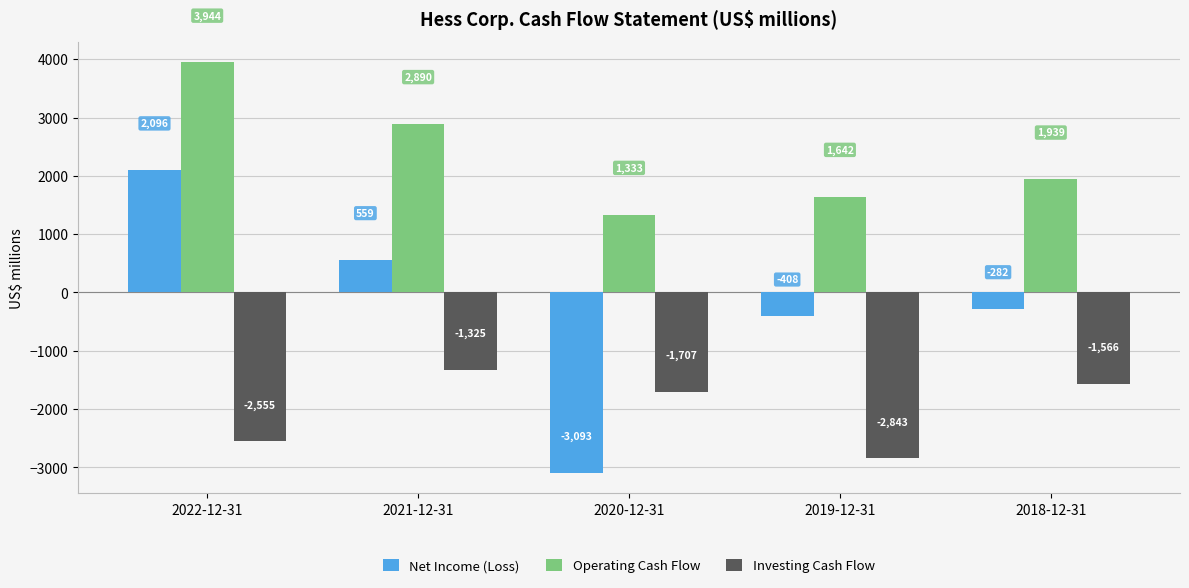

How many bars are there in total?

15